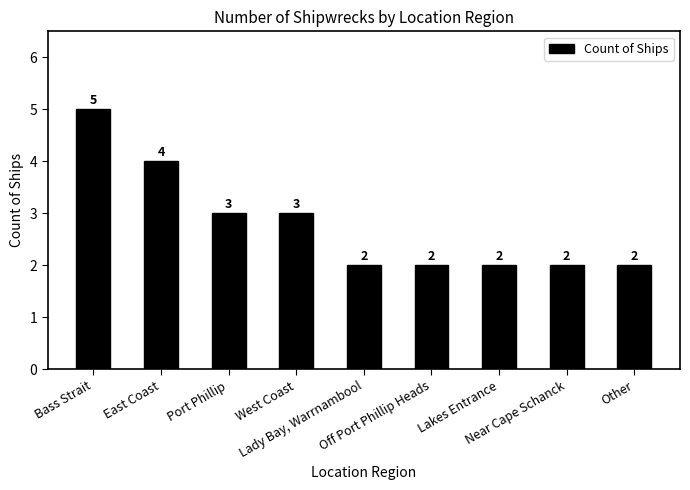

What is the label of the 2nd bar from the right?

Near Cape Schanck